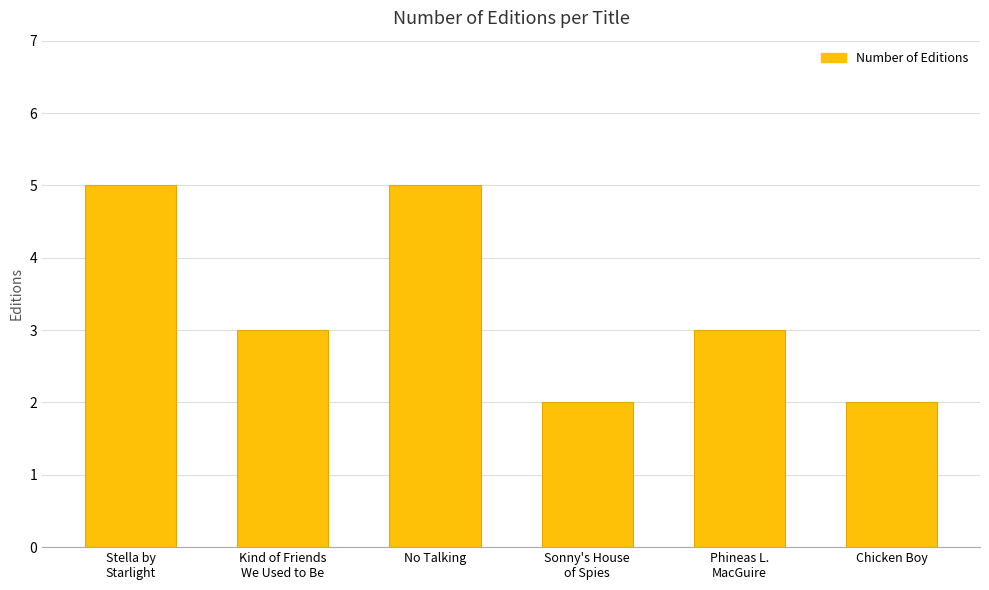

Is it true that the value at Chicken Boy is 3?

False